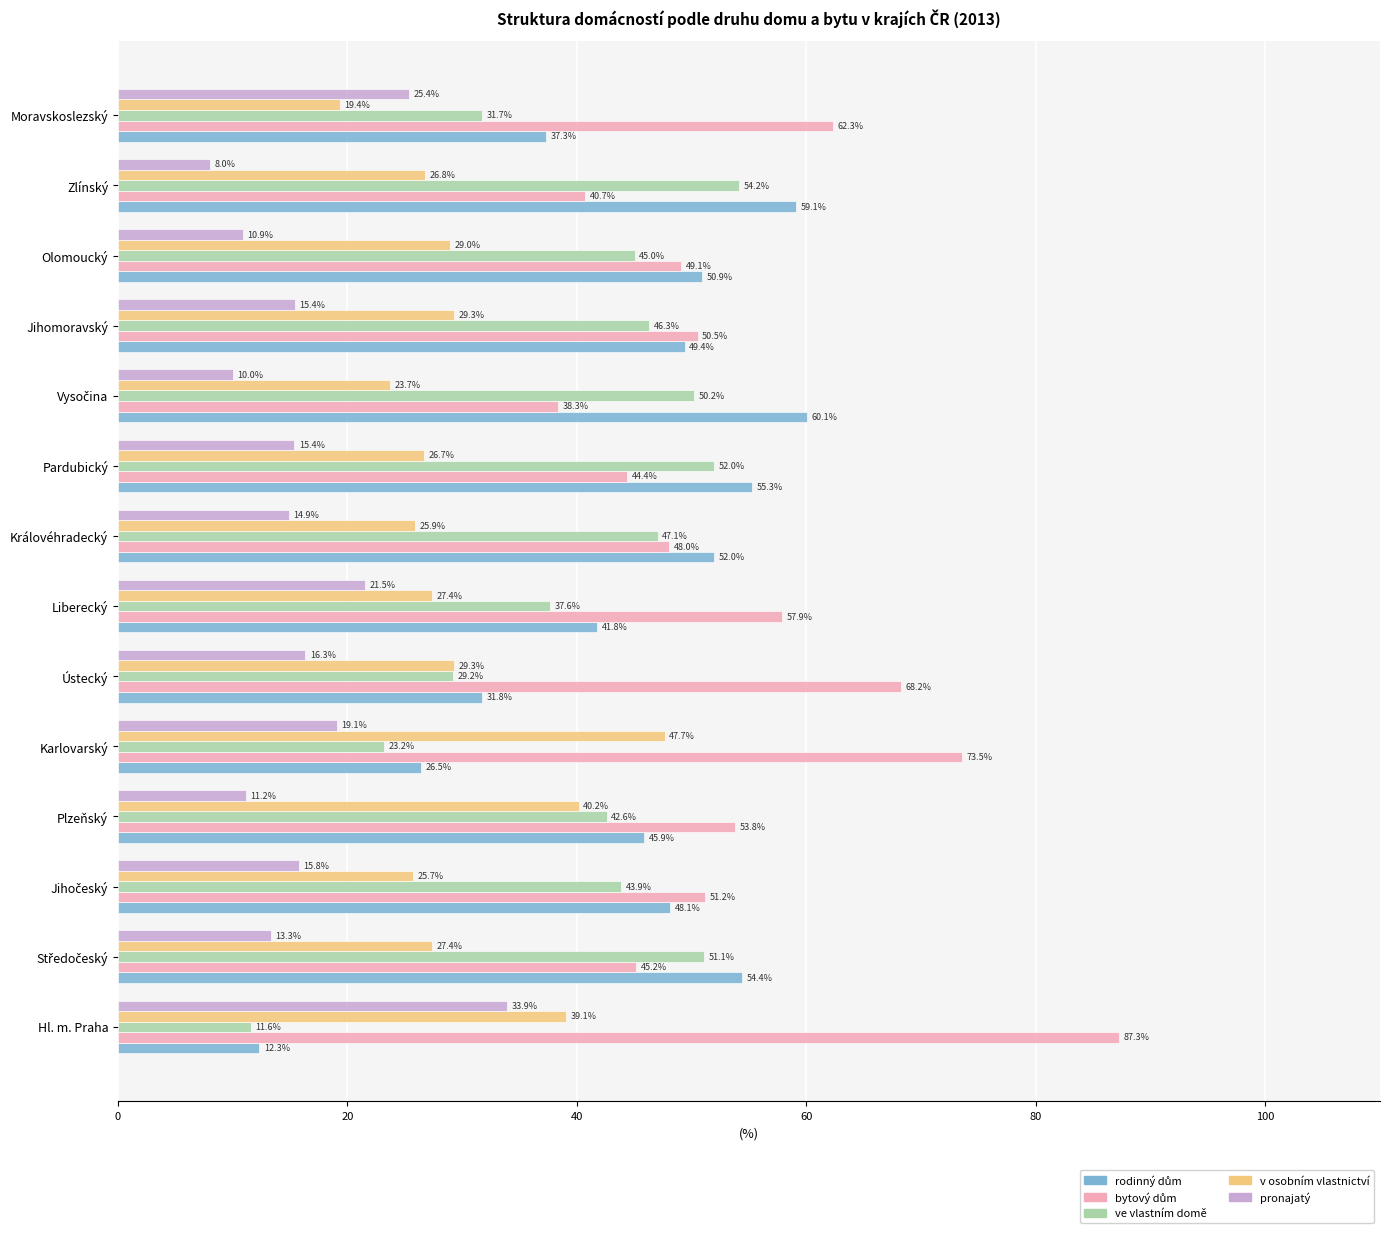

What is the sum of the v osobním vlastnictví values at Jihomoravský and Královéhradecký?

55.2